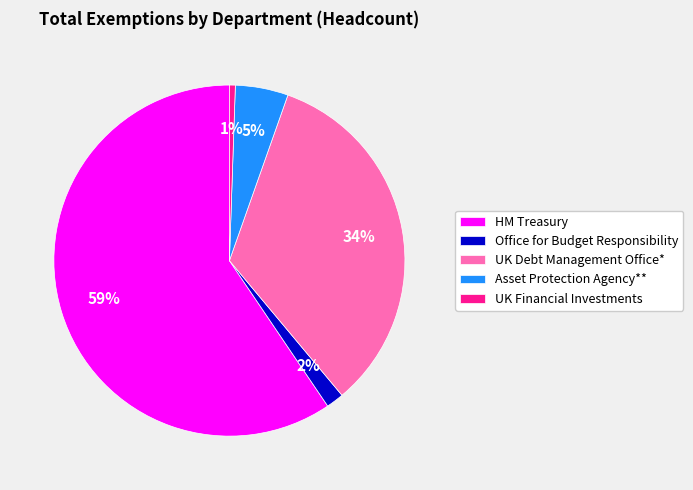

Combined, do Asset Protection Agency** and HM Treasury account for over 50%?

Yes